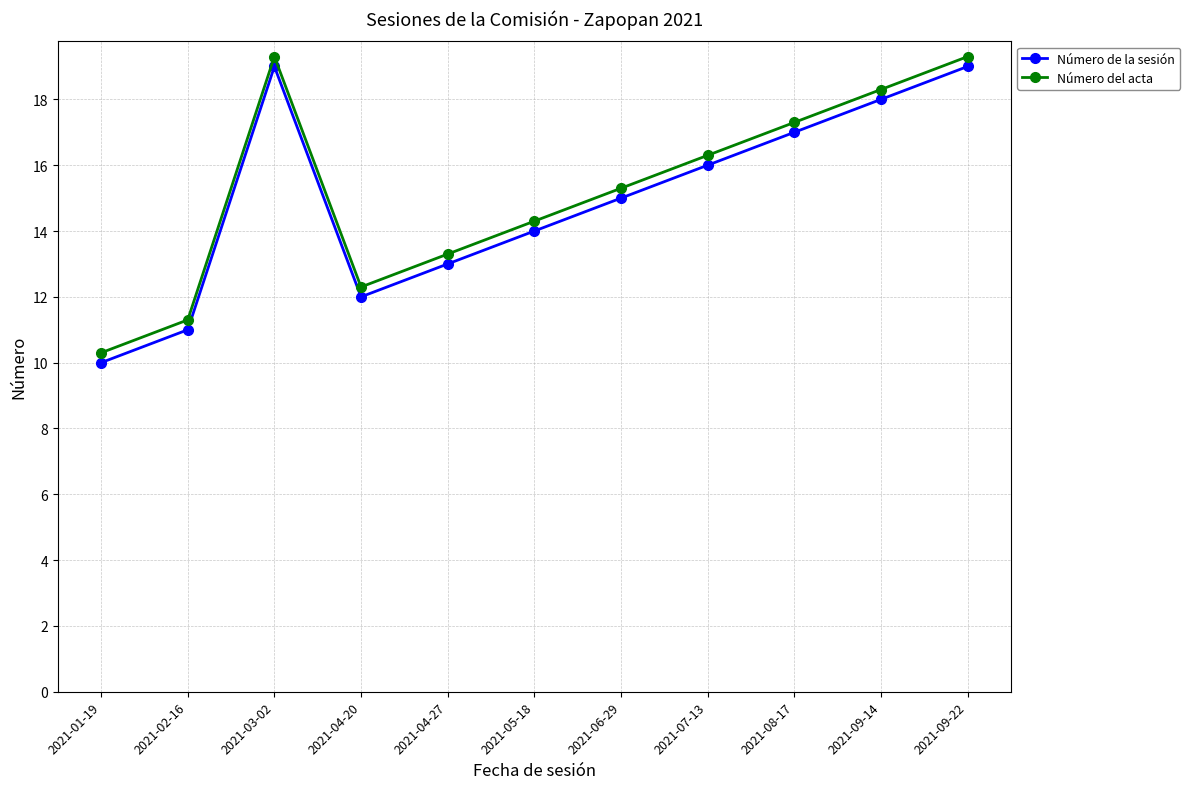

How many series are shown in this chart?

2